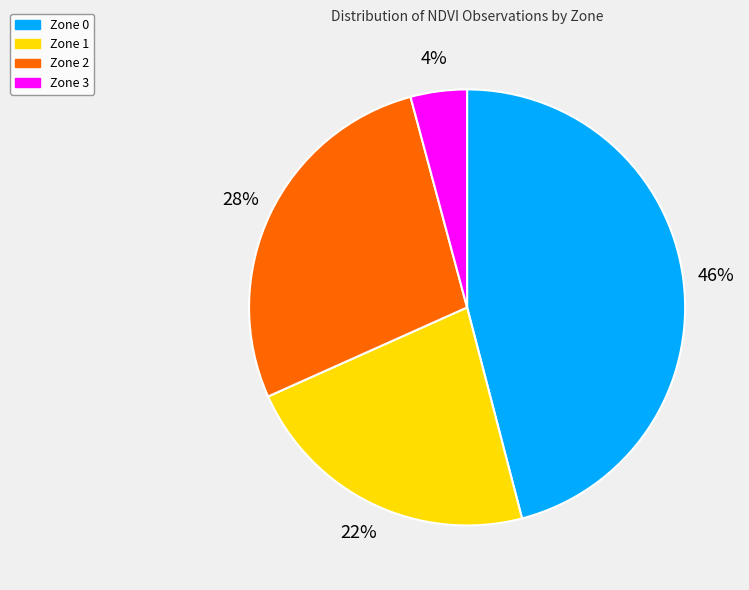

Do Zone 0 and Zone 1 together represent more than half of the pie?

Yes